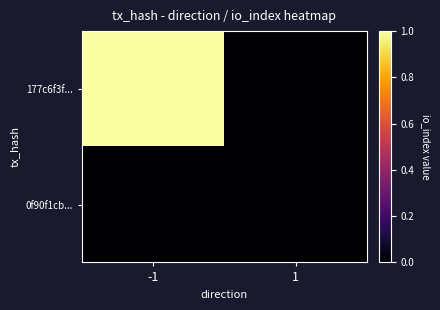

What is the spread (max minus min) of values at -1?

1